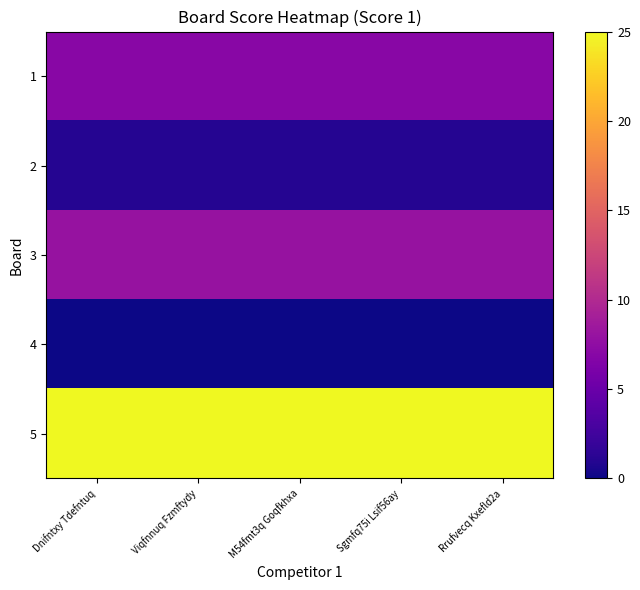

Which has a higher value, Sgmfq75i Lsif56ay or Dnifntxy Tdefntuq?

Sgmfq75i Lsif56ay